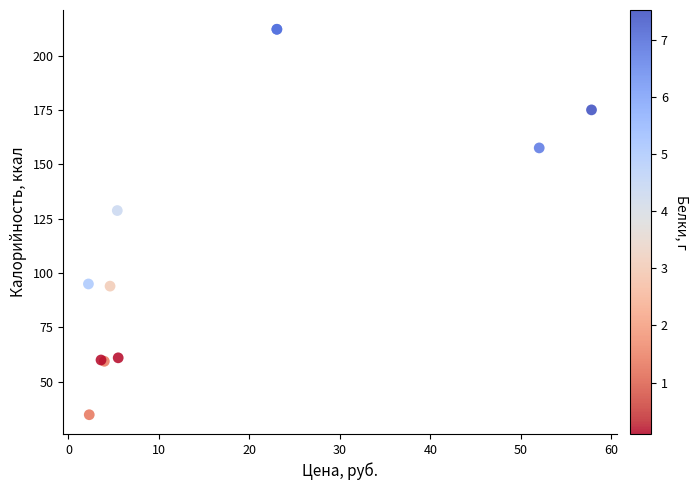

What Y value in the scatter plot is closest to 123?

128.8